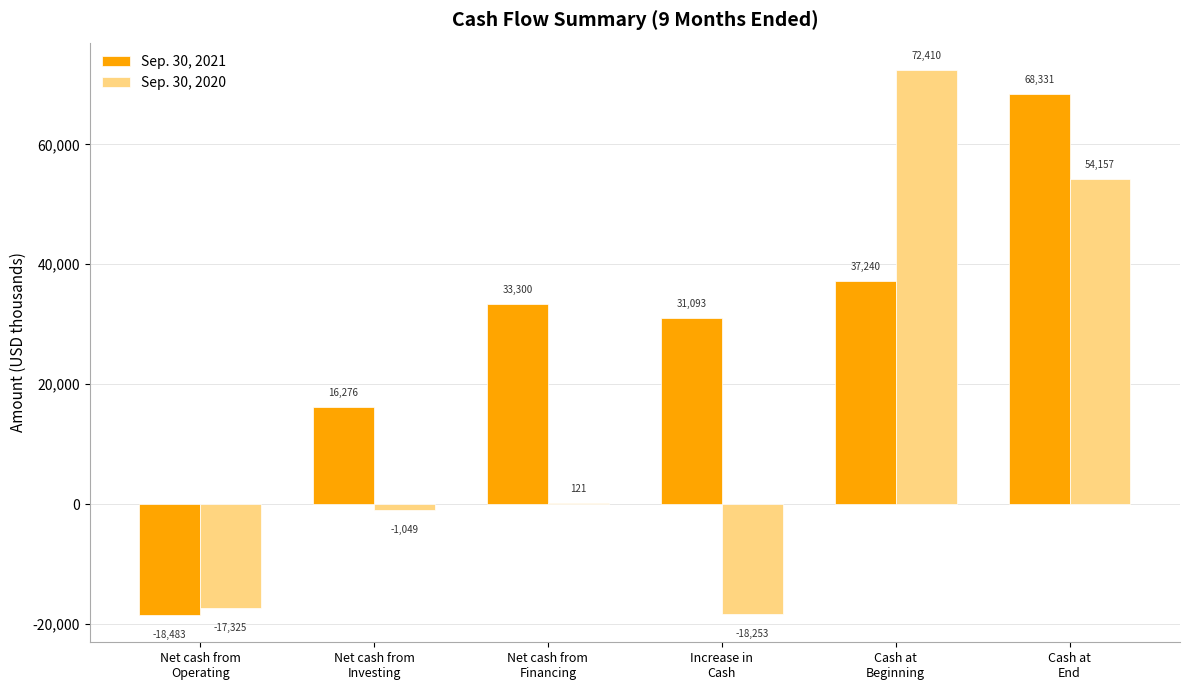

What is the total value across all series at Net cash from
Investing?

15227